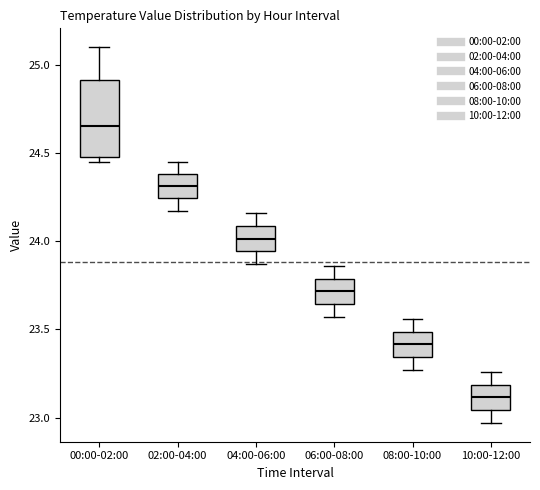

Which box has the lowest median line?

10:00-12:00